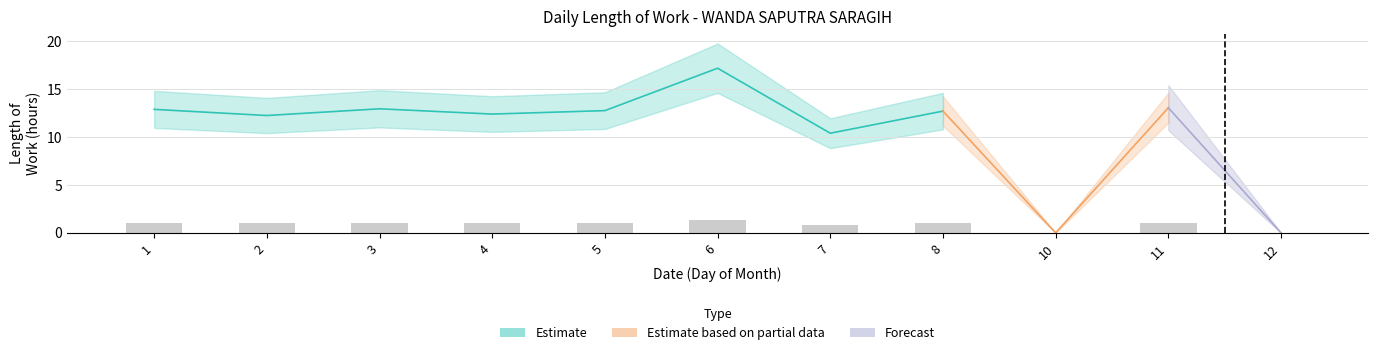

The value at 7 is 0.6. True or false?

False